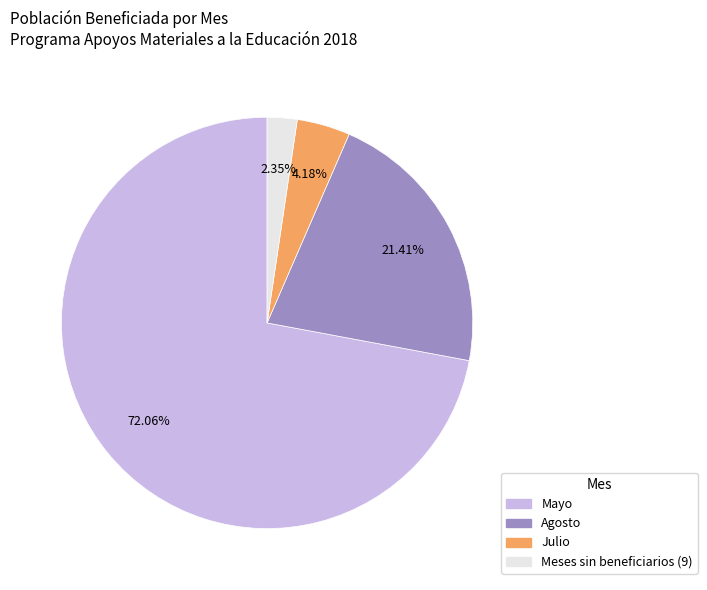

Count the number of slices in the pie.

4